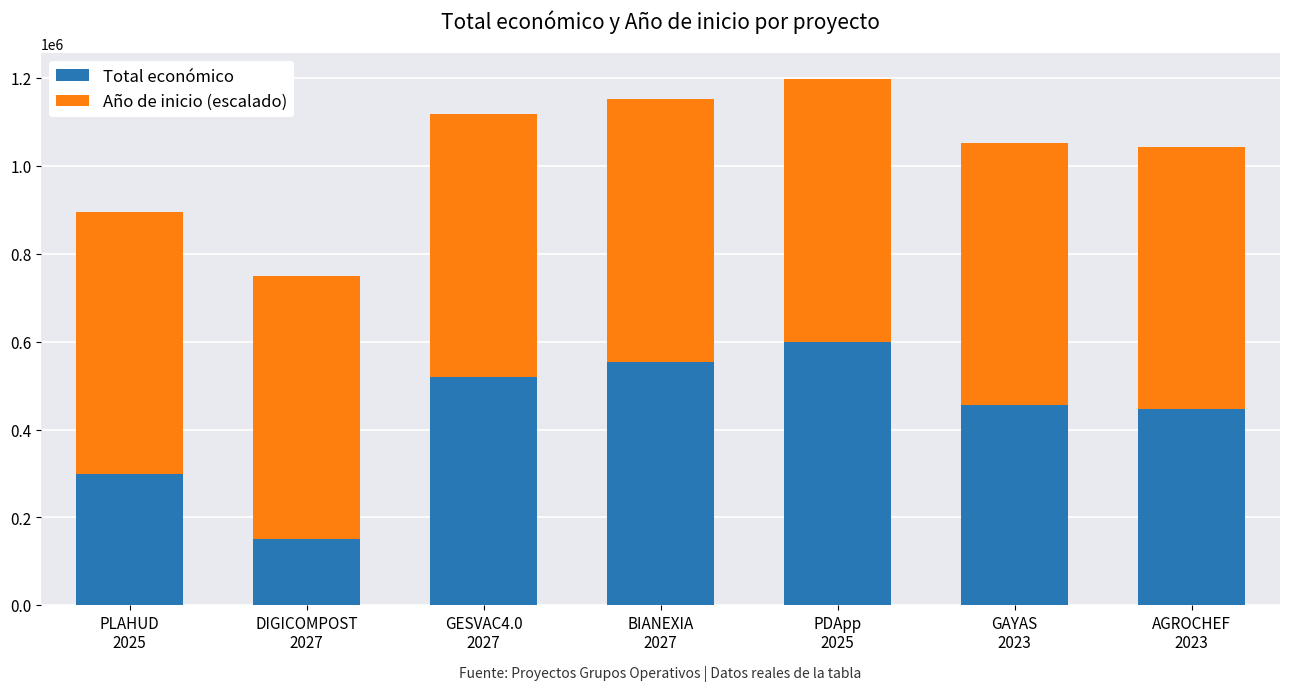

What is the highest value of the Total económico series?

599480.0